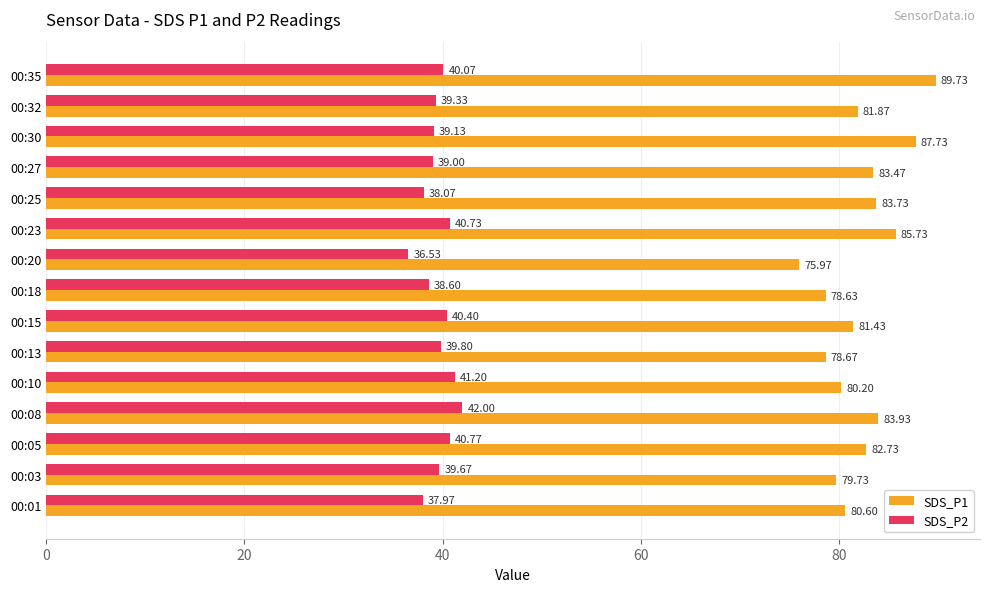

List the series in order of their peak value, lowest first.

SDS_P2, SDS_P1